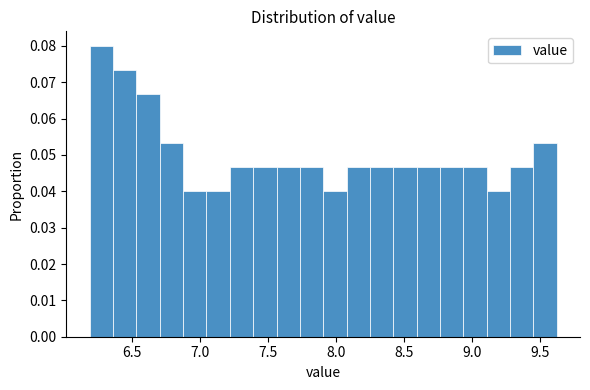

Around what value on the x-axis is the tallest bar? Give the approximate position of its centre, as read against the axis.

6.30